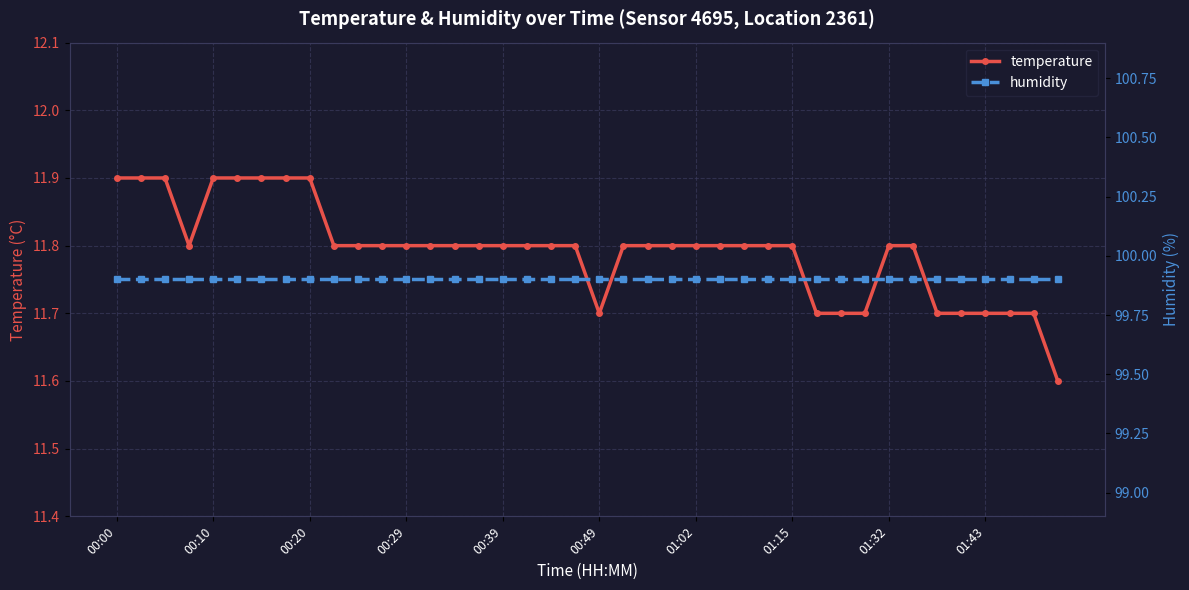

Which series has the largest total across all categories?

humidity